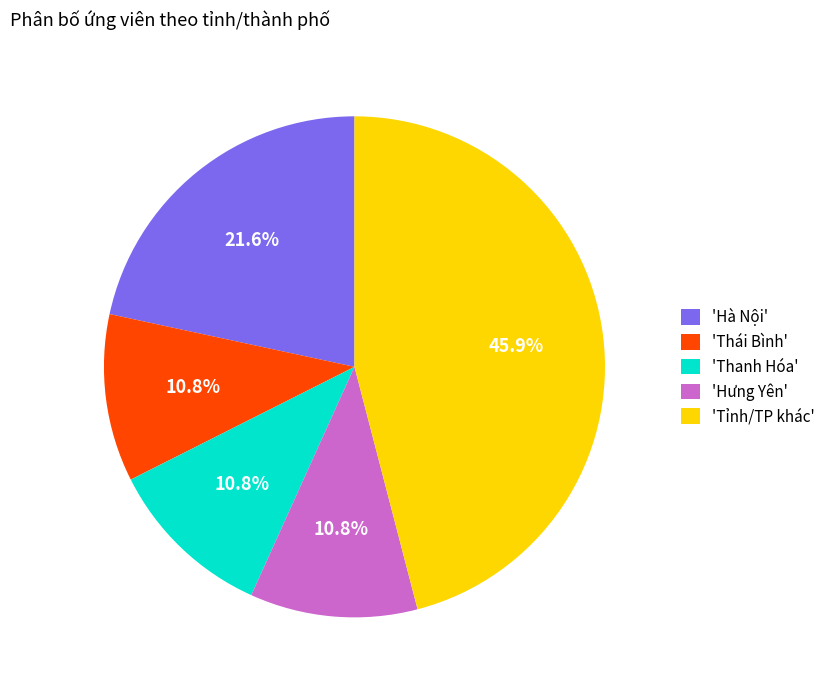

Between 'Hà Nội' and 'Hưng Yên', which is larger?

'Hà Nội'